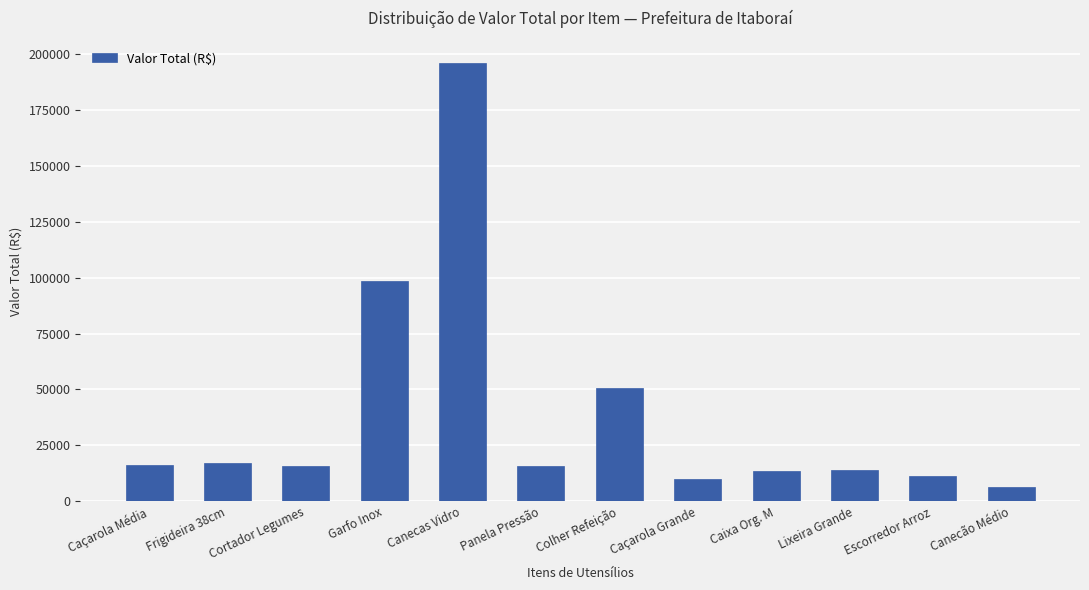

What is the difference between the values at Caixa Org. M and Escorredor Arroz?

2327.6